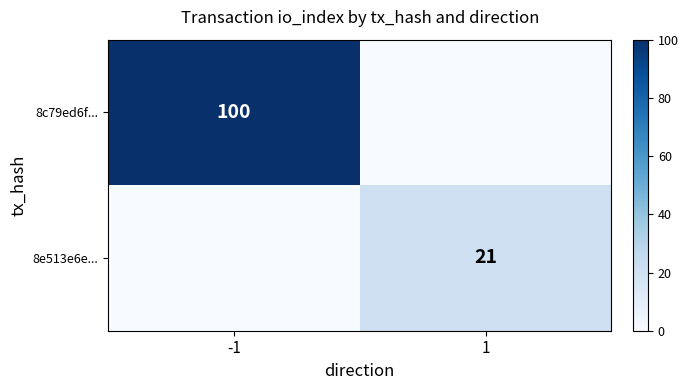

How many data points does each series have?

2